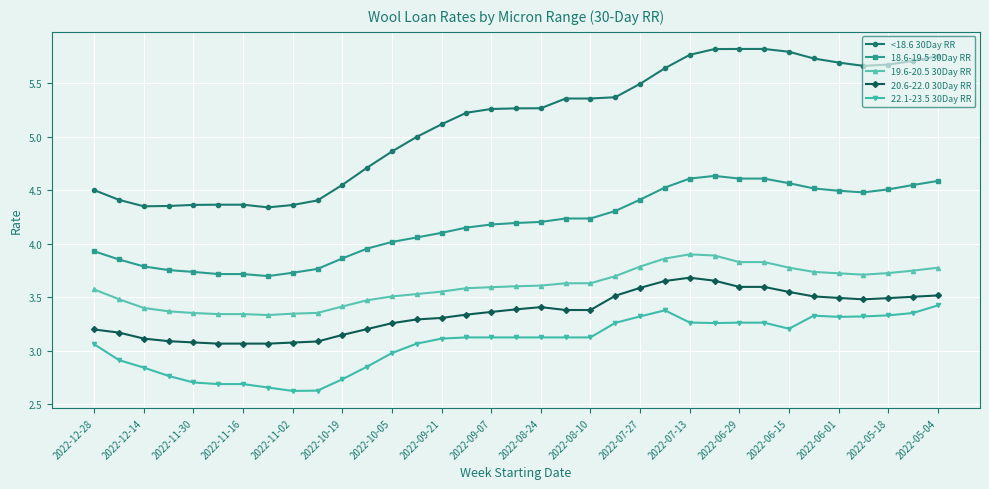

Which series has the widest spread of values?

<18.6 30Day RR